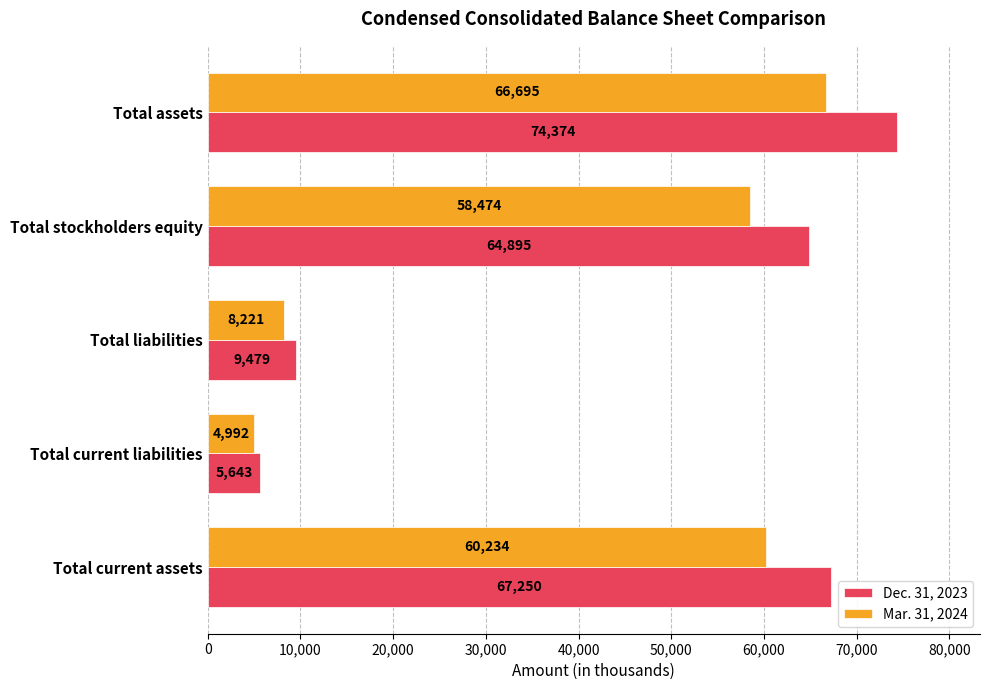

What is the greatest value displayed?

74374